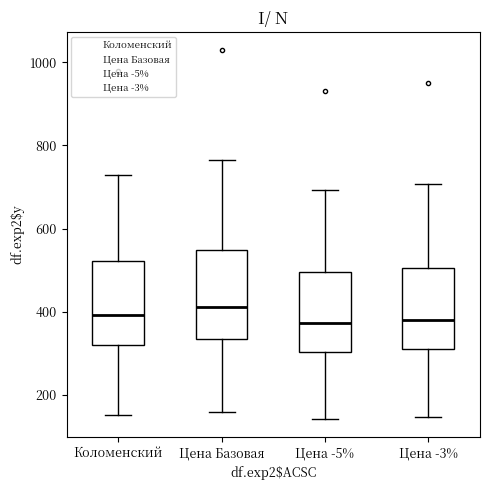

Reading left to right, transcribe this box plot: for each box, give where its median line is, the range the box spans, and where its two whiskers end, as read against the y-axis. The values are not printed on the chart, so give them approximately, as read against the axis.

Коломенский: median 400, box 320 to 520, whiskers 160 to 720
Цена Базовая: median 420, box 340 to 540, whiskers 160 to 760
Цена -5%: median 380, box 300 to 500, whiskers 140 to 700
Цена -3%: median 380, box 300 to 500, whiskers 140 to 700